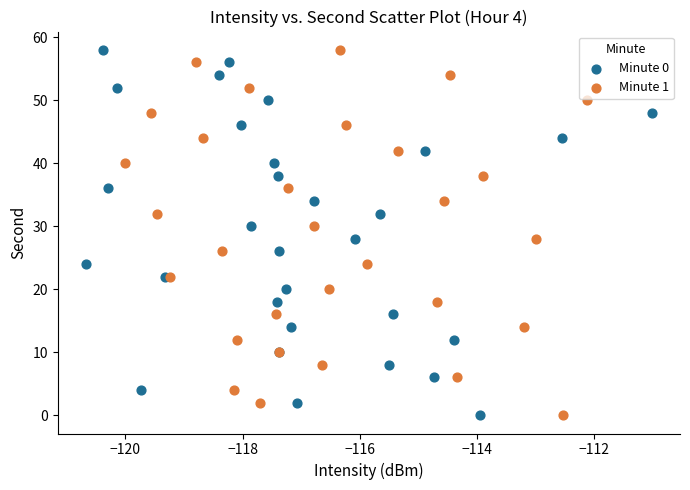

What are all the series names shown in the legend?

Minute 0, Minute 1